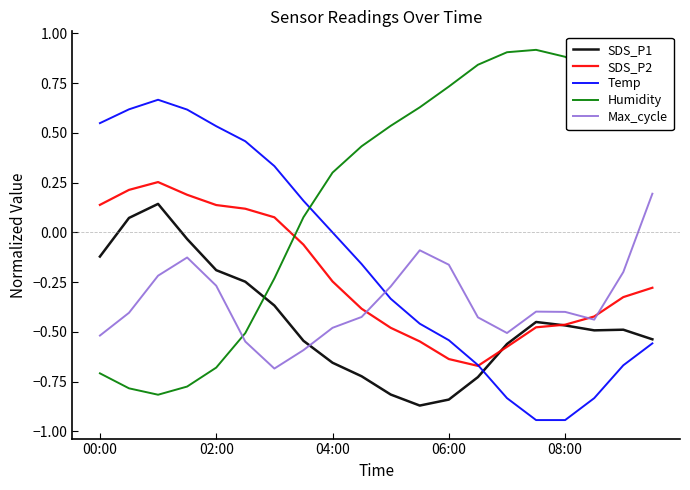

Which series has the largest total across all categories?

Humidity